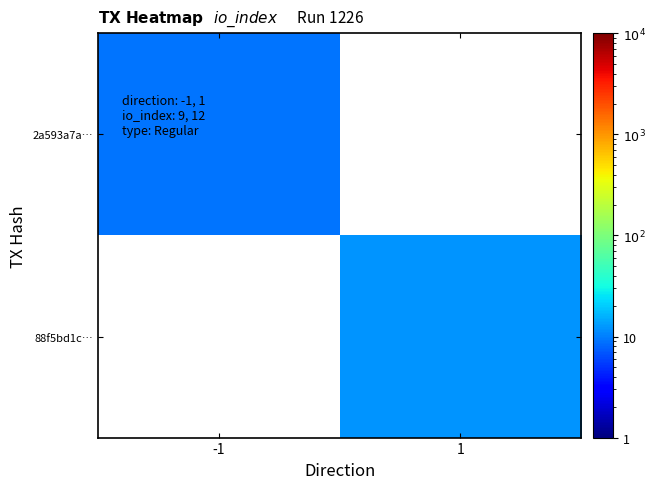

Reading left to right, what are all the values shown in this chart?

2a593a7a…: -1=9	1=0
88f5bd1c…: -1=0	1=12